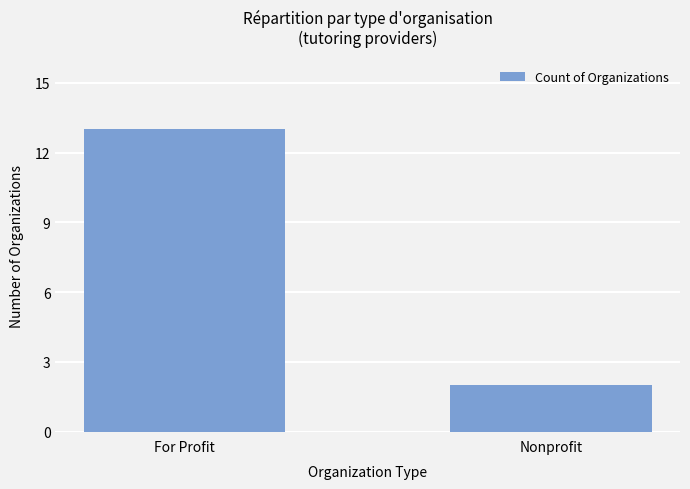

The chart shows a value of 2 at Nonprofit. True or false?

True